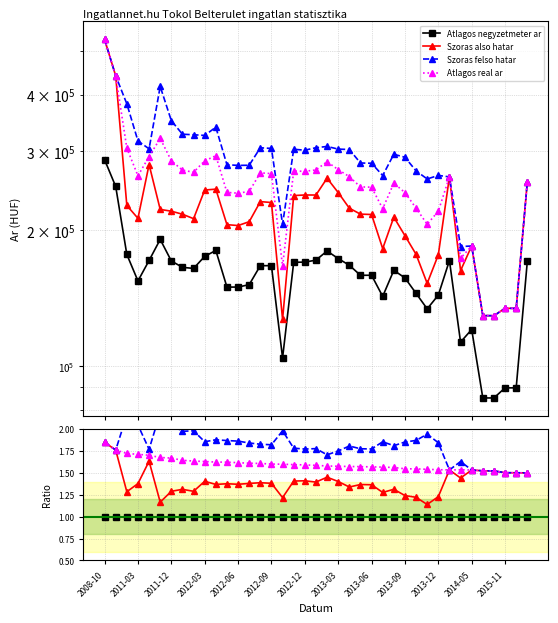

Does the chart have visible grid lines?

Yes